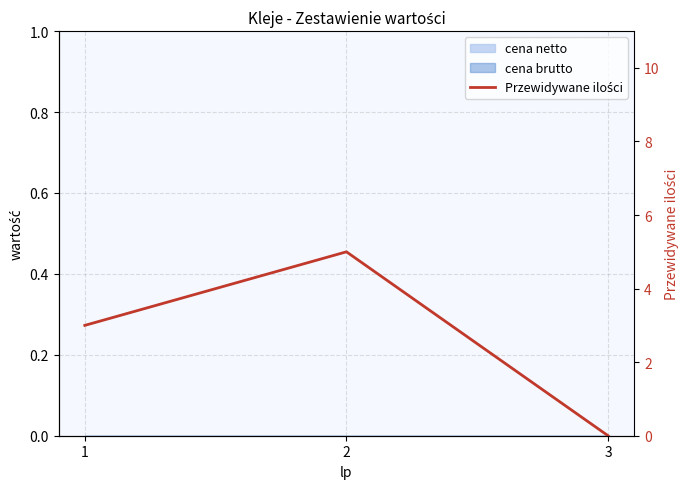

Count the values in the range 0 to 5.

3